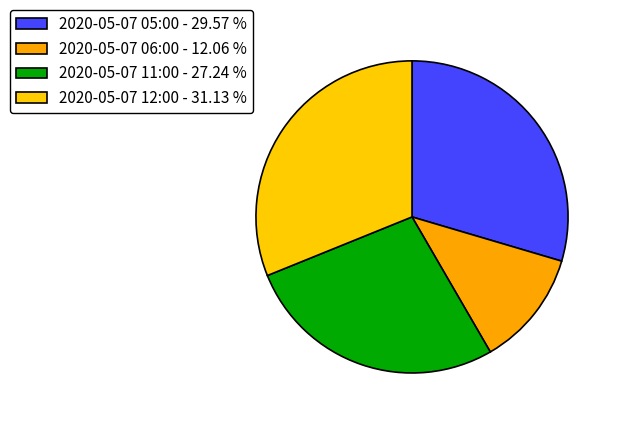

What percentage is the 2020-05-07 05:00 slice, to the nearest percent?

30%